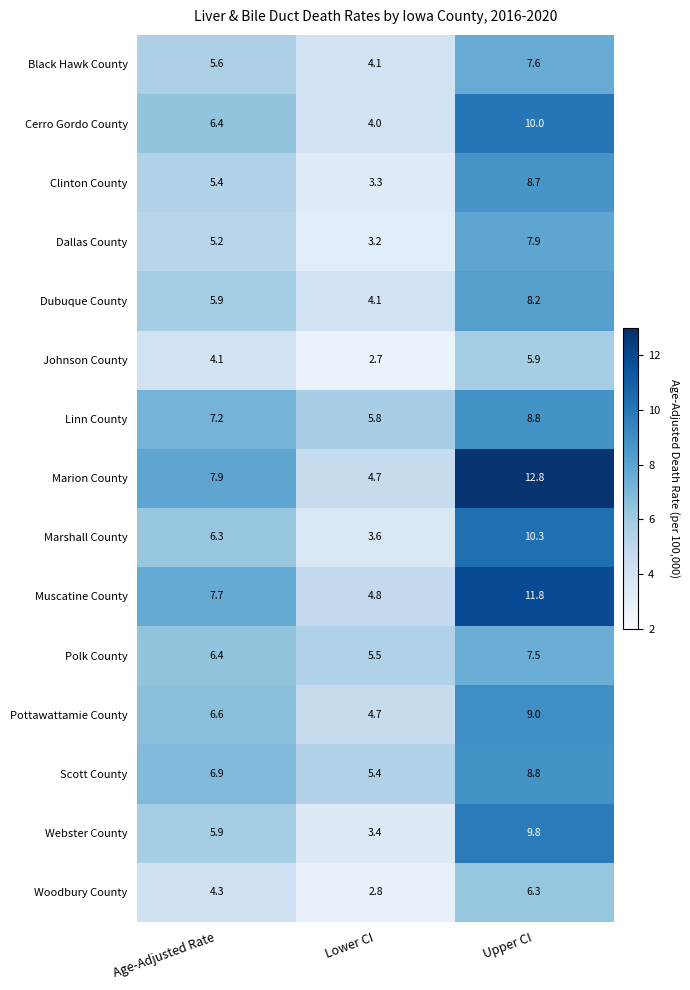

The Clinton County series shows 5.4 at Age-Adjusted Rate. True or false?

True